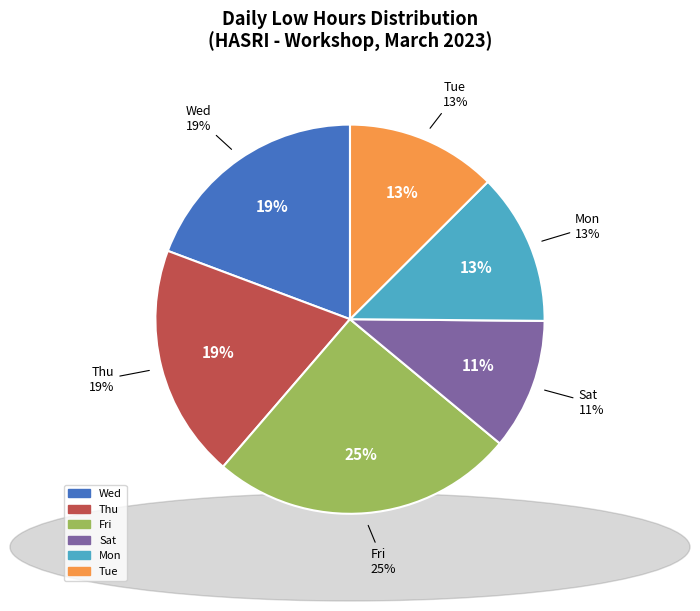

Is it true that Wed is 1% of the pie?

False